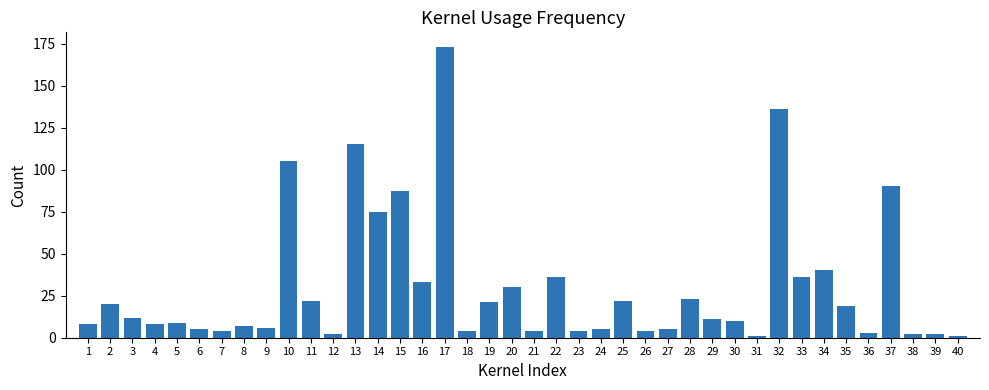

What is the greatest value displayed?

173